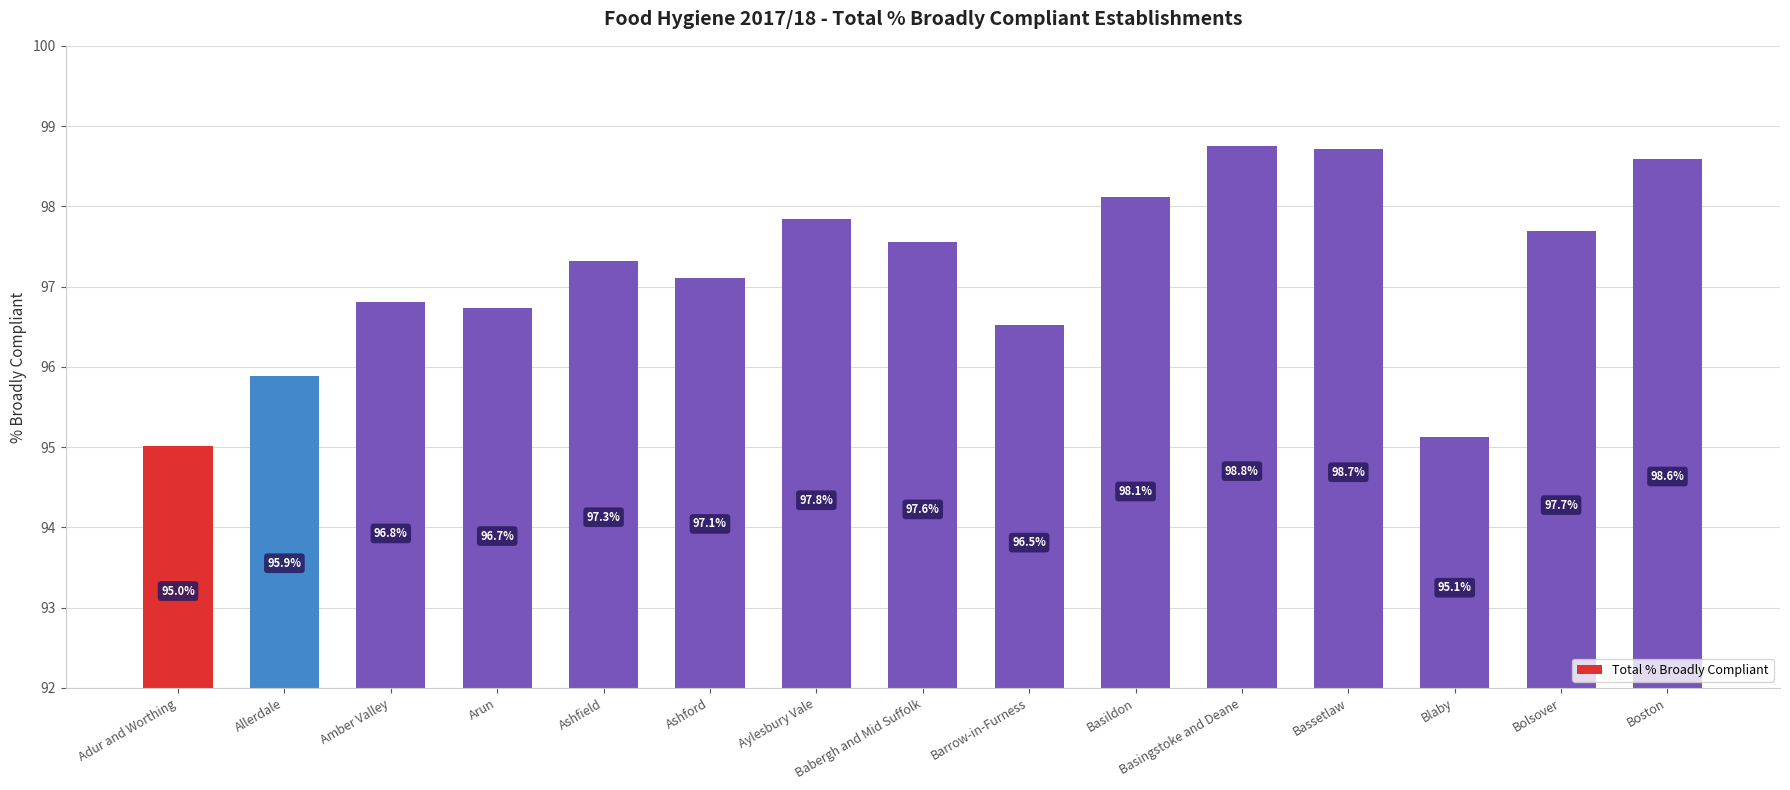

Which label corresponds to the smallest value in the chart?

Adur and Worthing